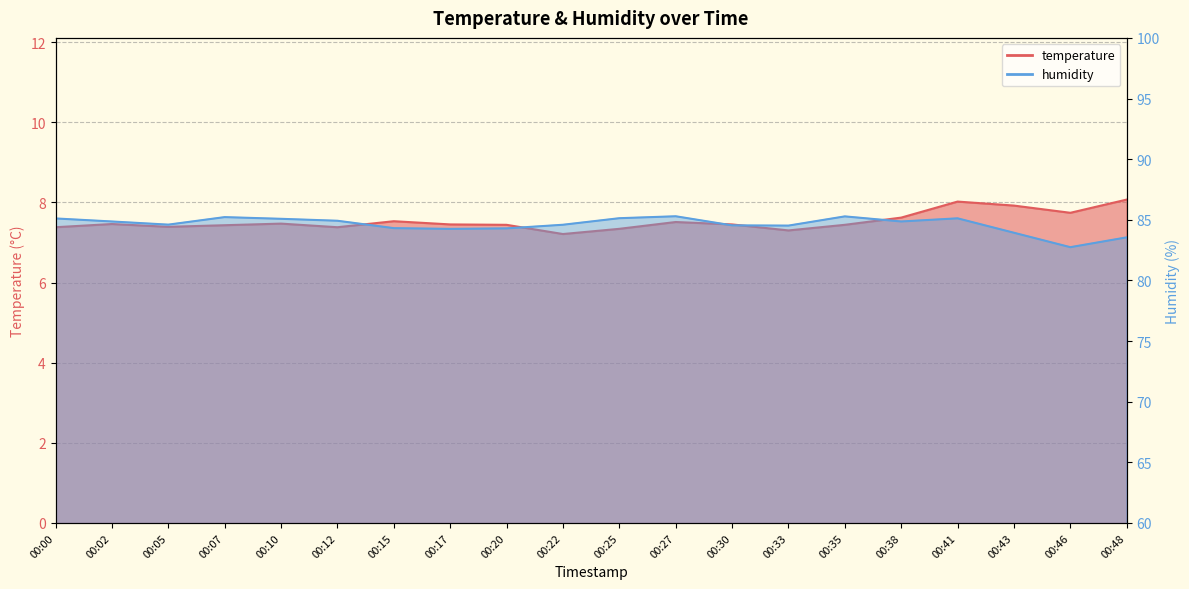

What are all the series names shown in the legend?

temperature, humidity